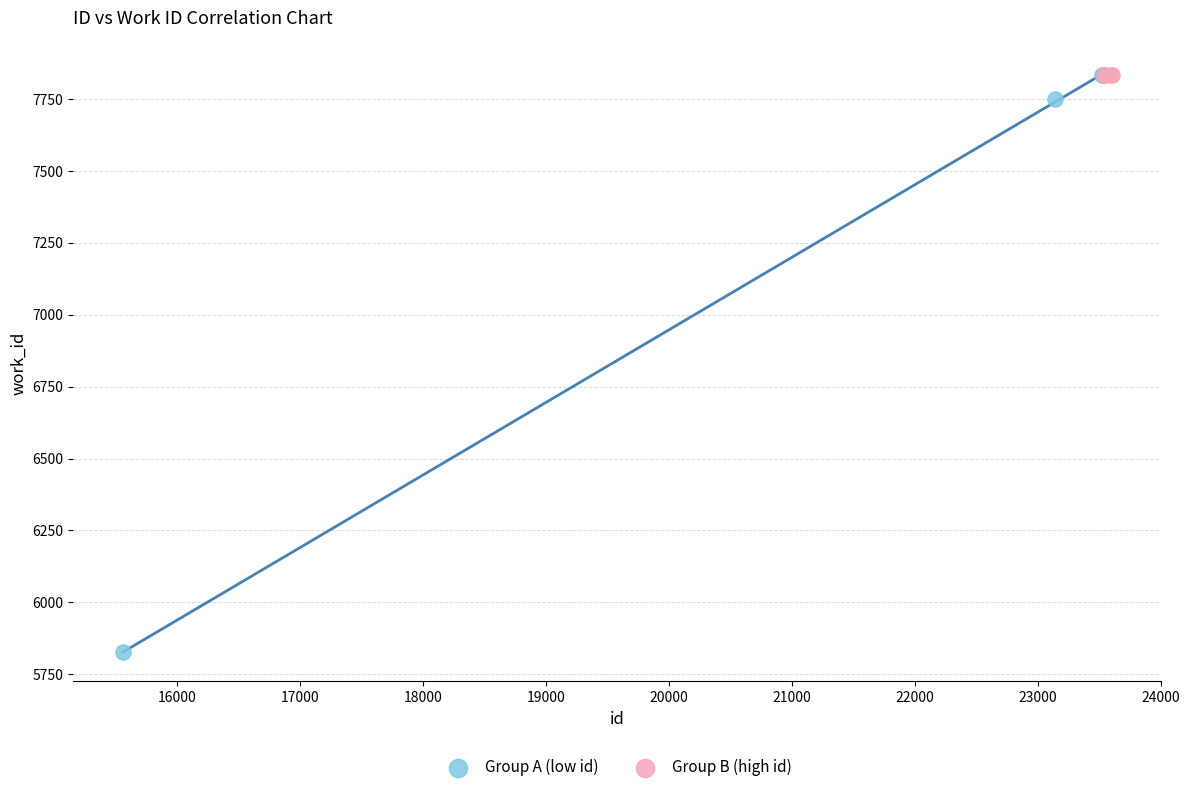

Which series contains the lowest Y value?

Group A (low id)